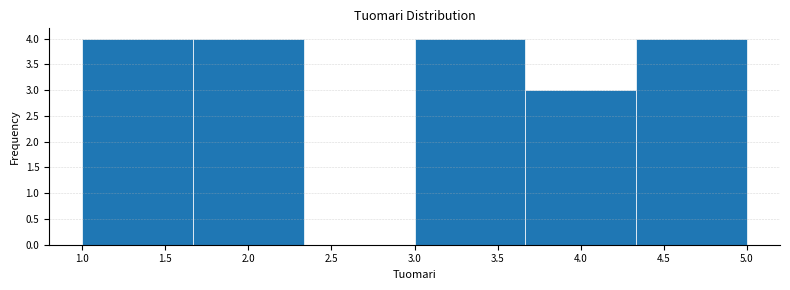

What is the height of the bar covering 1.65 to 2.35 on the x-axis? Neither the bar edges nor the heights are printed on the chart, so give them approximately, as read against the axes.

4